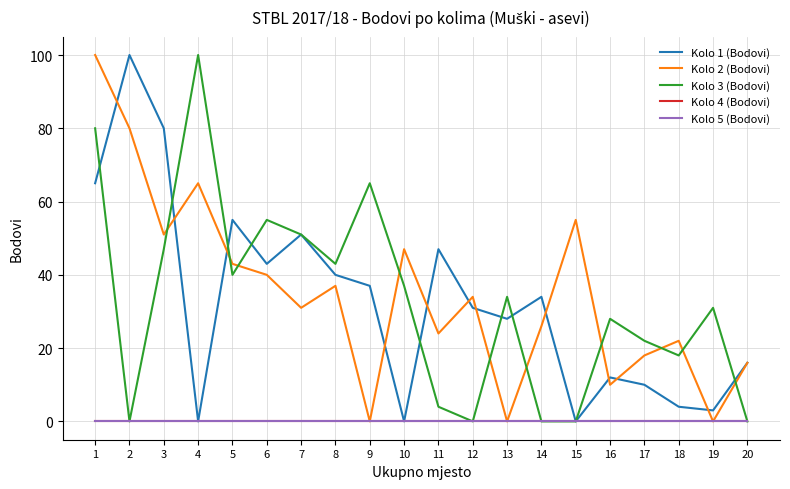

Does the chart display data point markers on the line(s)?

No